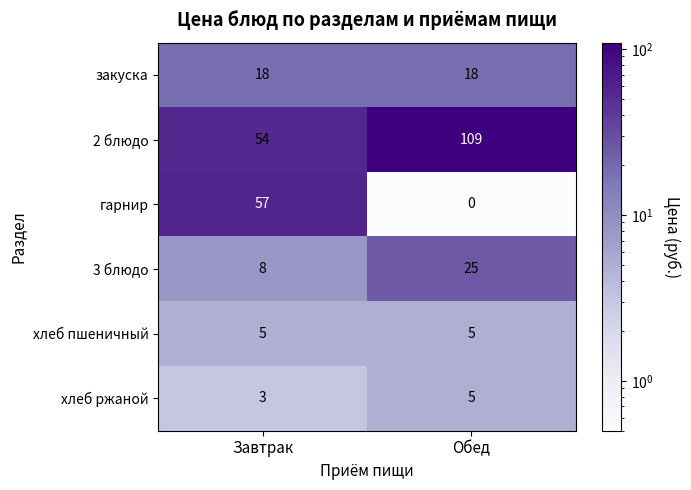

The хлеб пшеничный series shows 5 at Обед. True or false?

True